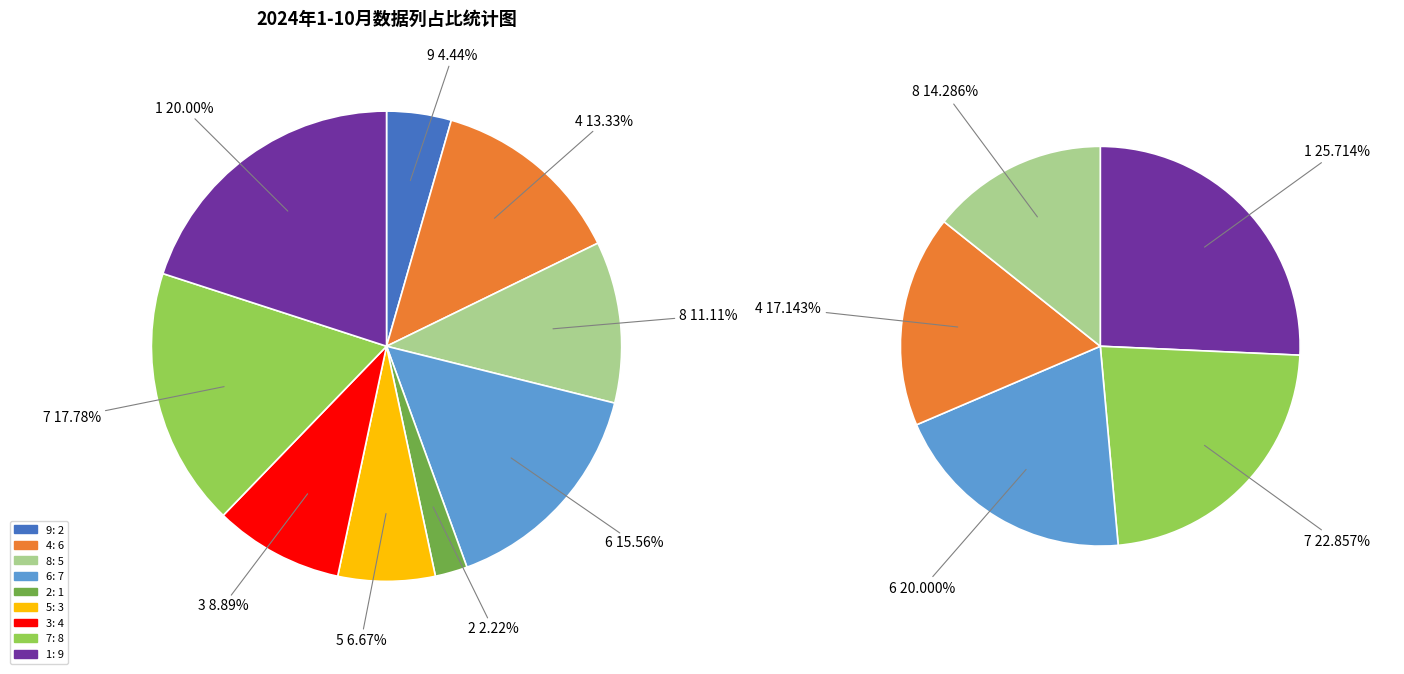

Combined, what portion of the pie is 7 and 1?

37.8%